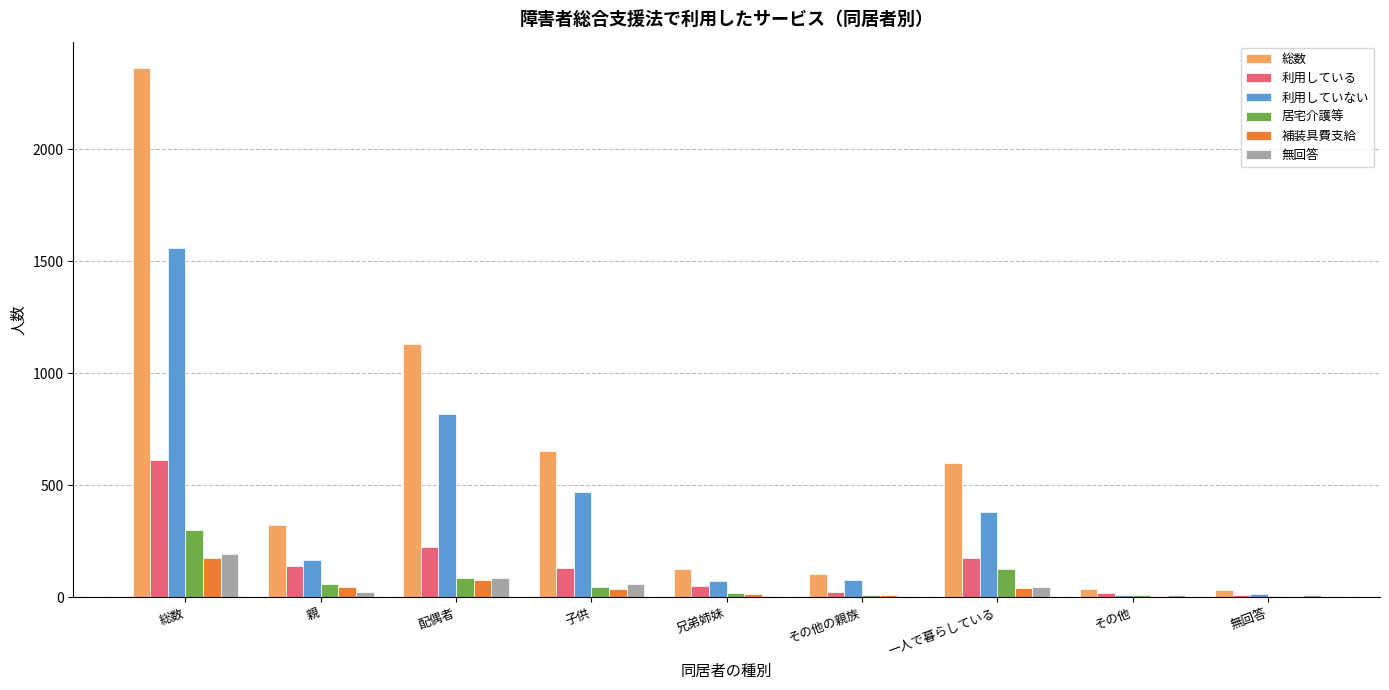

Are the bars grouped side by side (vs. stacked)?

Yes